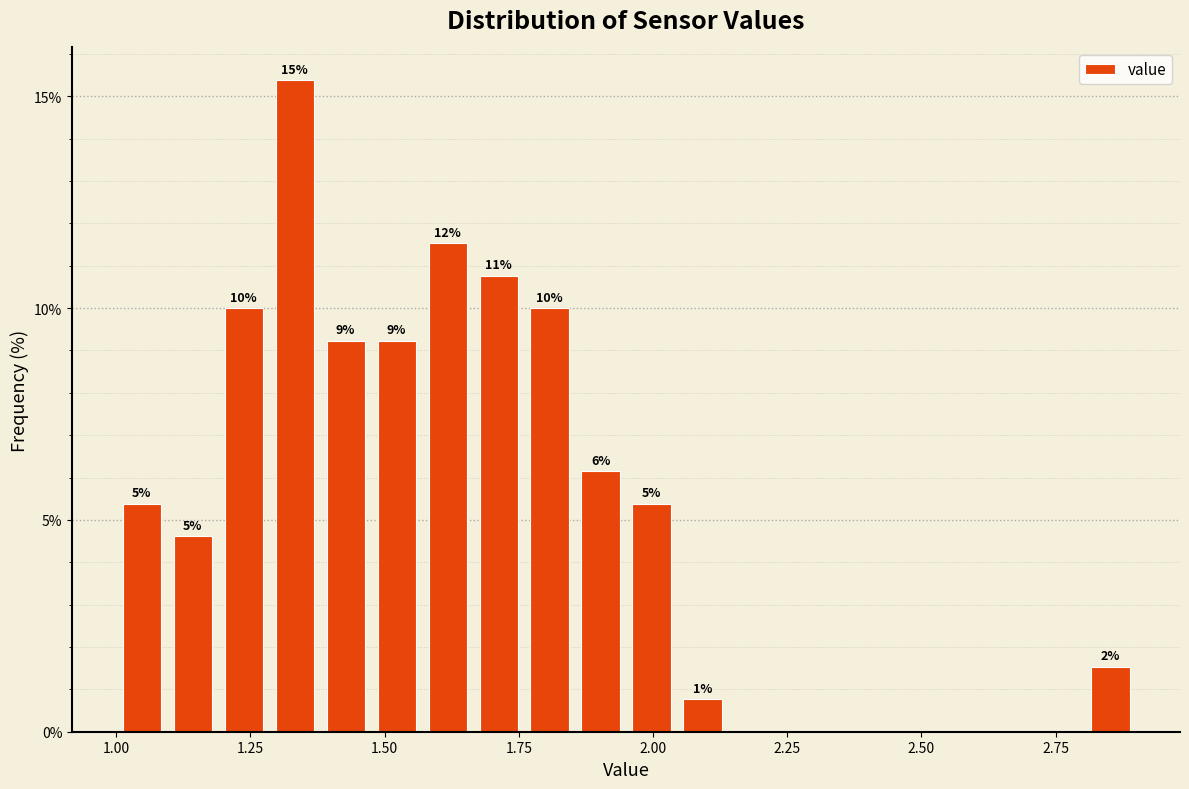

Read against the x-axis, roughly where is the centre of the tallest bar?

1.35